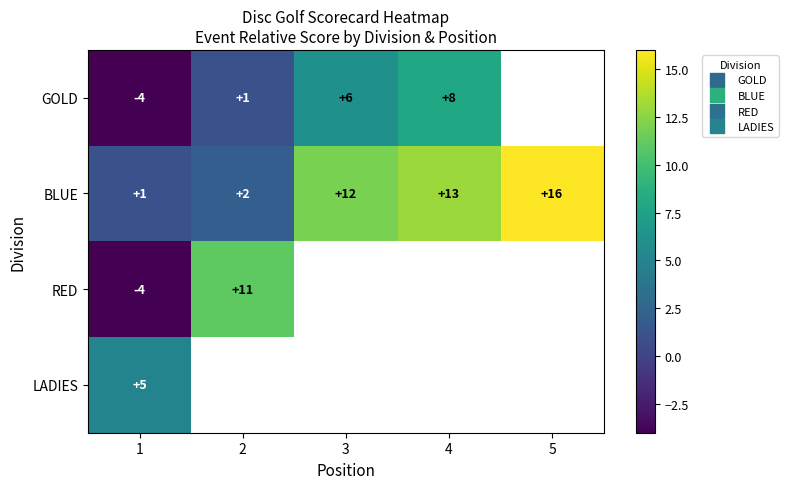

How many values in the BLUE series exceed 12?

2